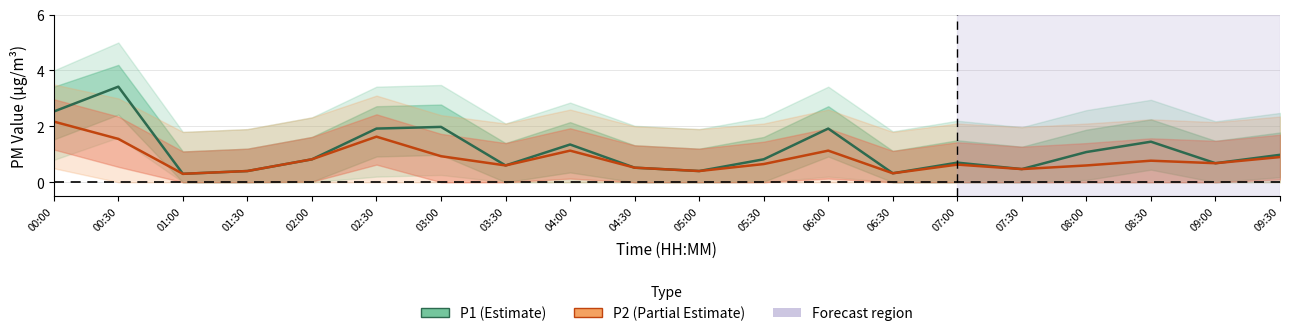

True or false: P1 has more than 1 interior local peaks.

True